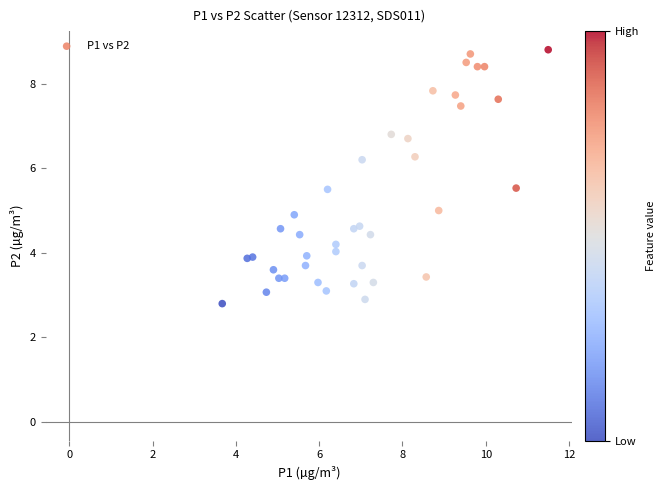

What is the range of Y values (max minus min)?

6.0